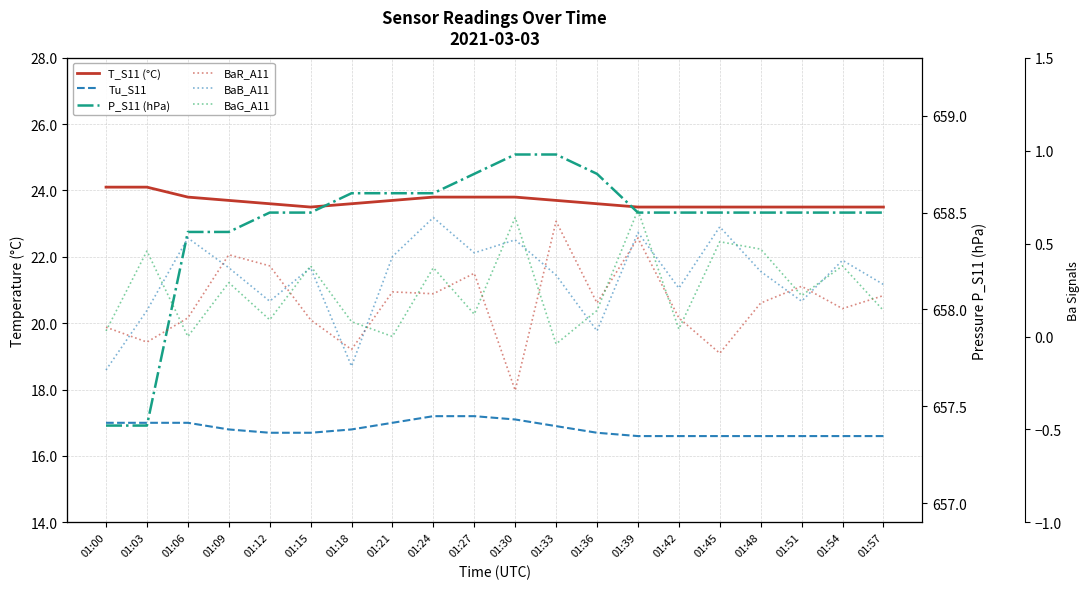

The P_S11 (hPa) series shows 292.2 at 01:21. True or false?

False